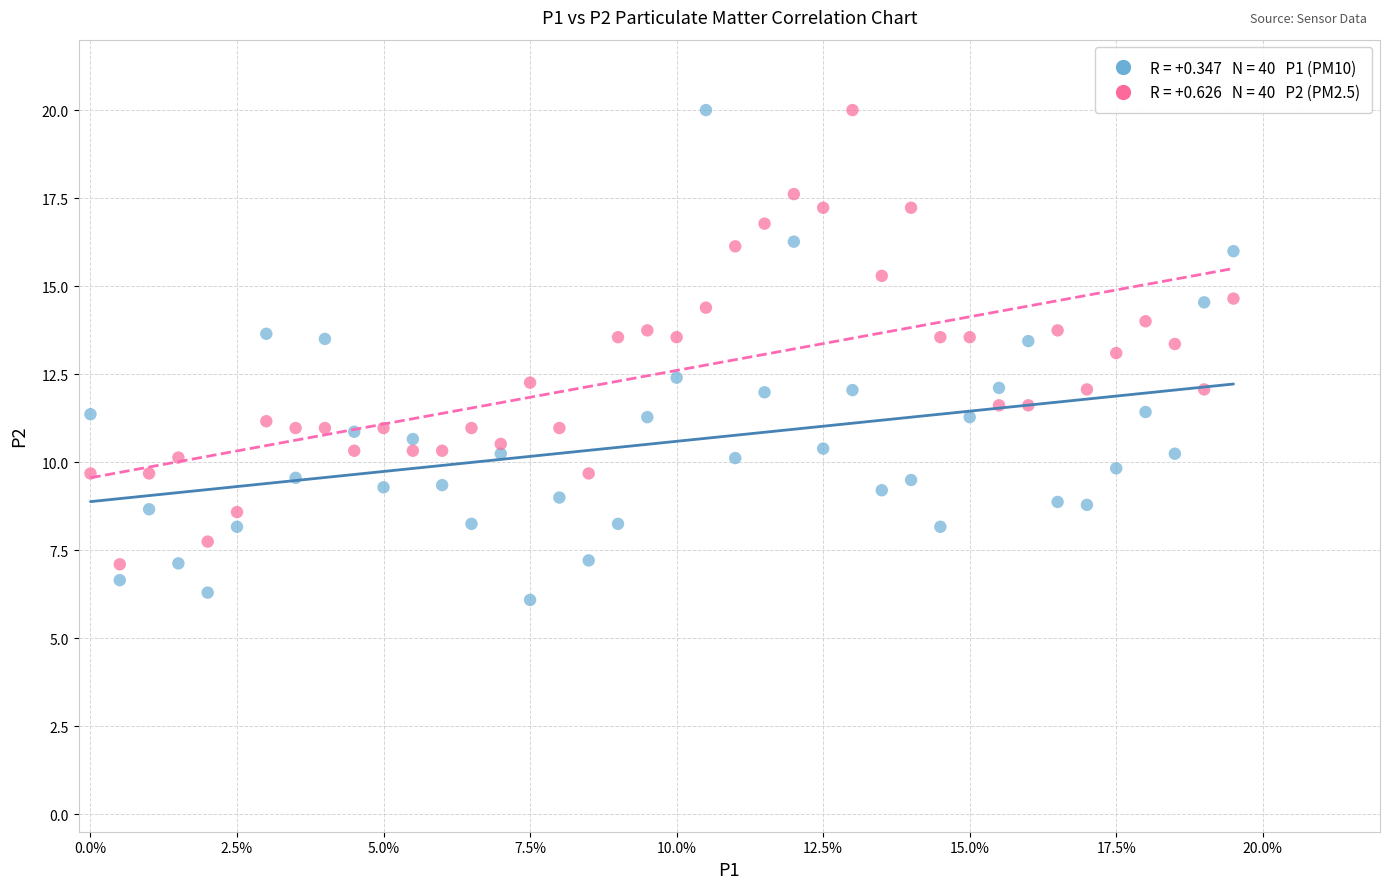

Across all data points, what is the range of Y values (max minus min)?

13.9